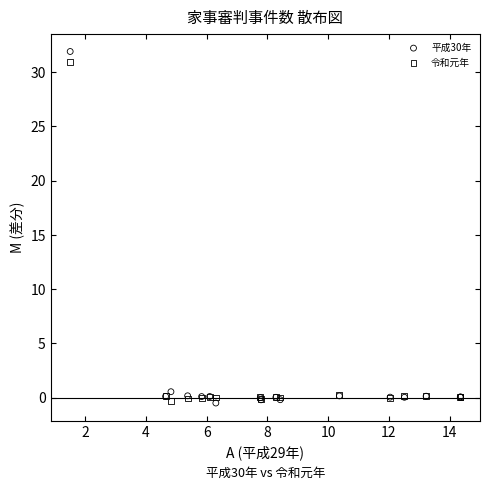

What is the X range (max minus min) for the scatter plot?

12.9